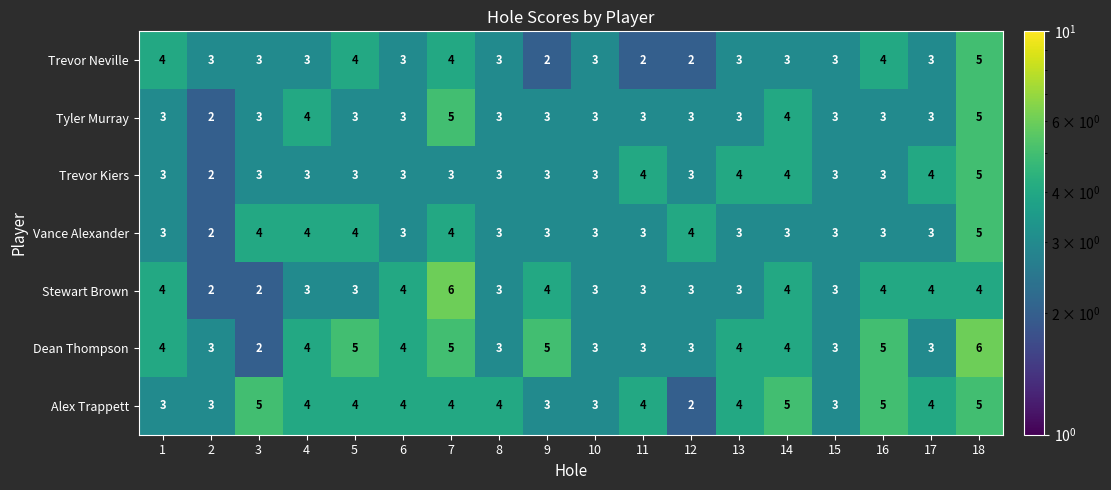

The Tyler Murray series shows 3 at 16. True or false?

True